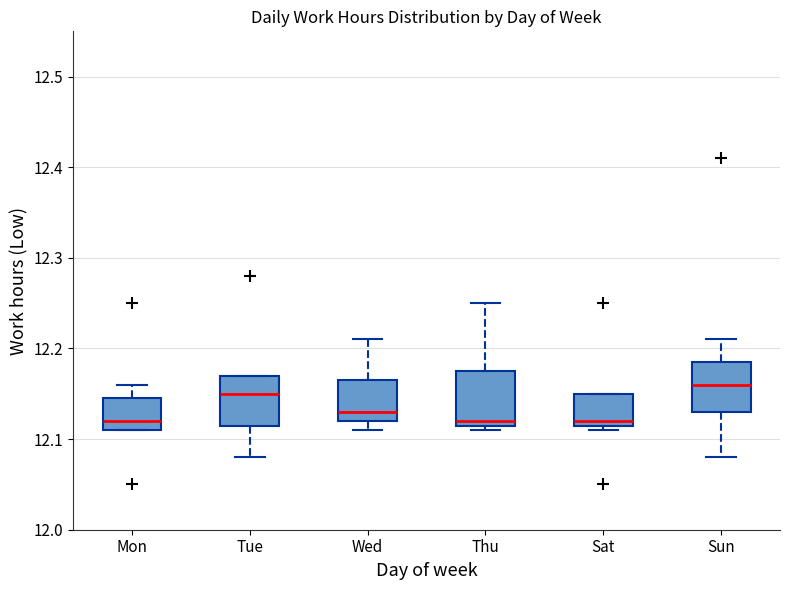

Where does the upper whisker of the box for Sun end on the y-axis? The values are not printed on the chart, so give them approximately, as read against the axis.

12.21